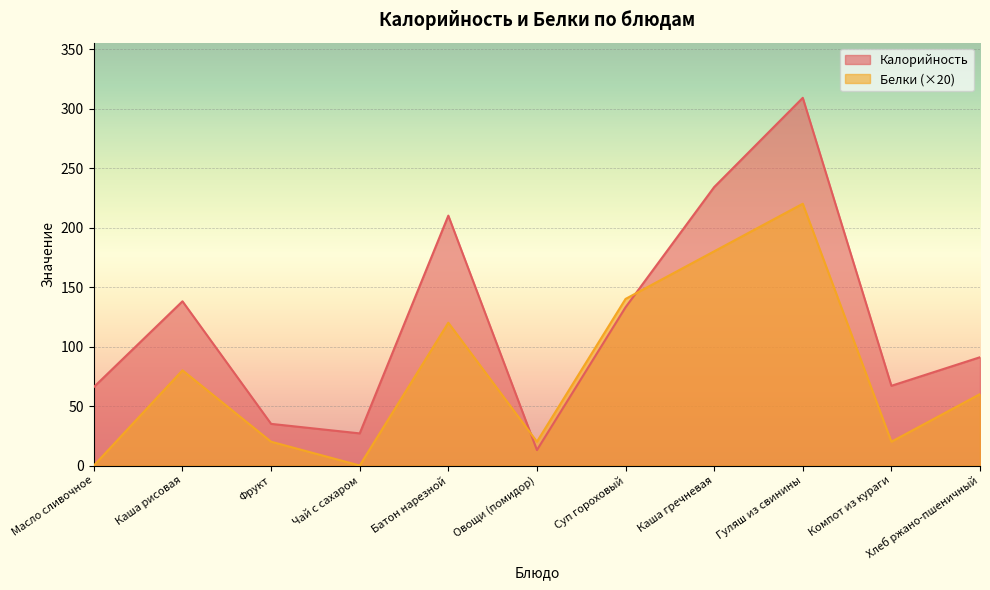

Where is the first local minimum for Белки?

Чай с сахаром